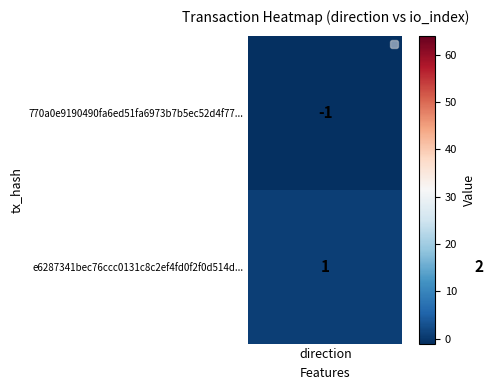

Which series has the widest spread of values?

770a0e9190490fa6ed51fa6973b7b5ec52d4f77...